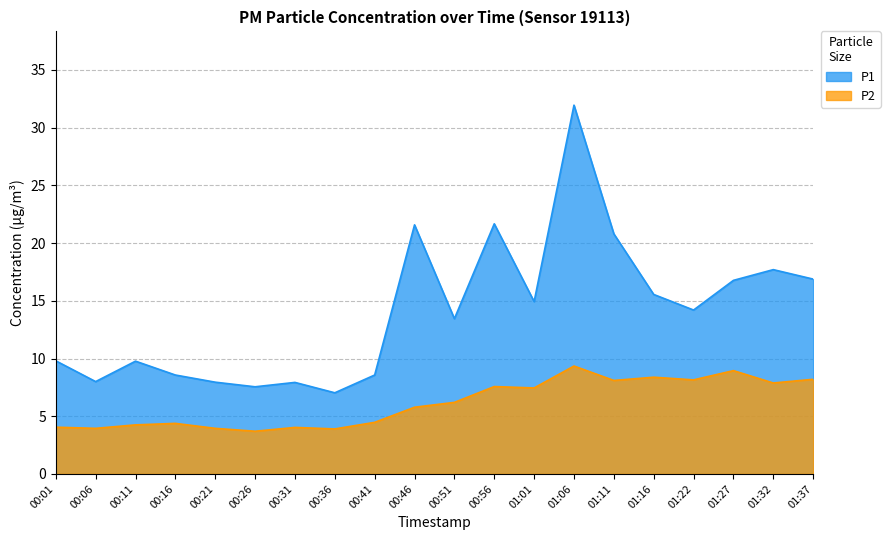

True or false: P1 and P2 cross at least once.

False